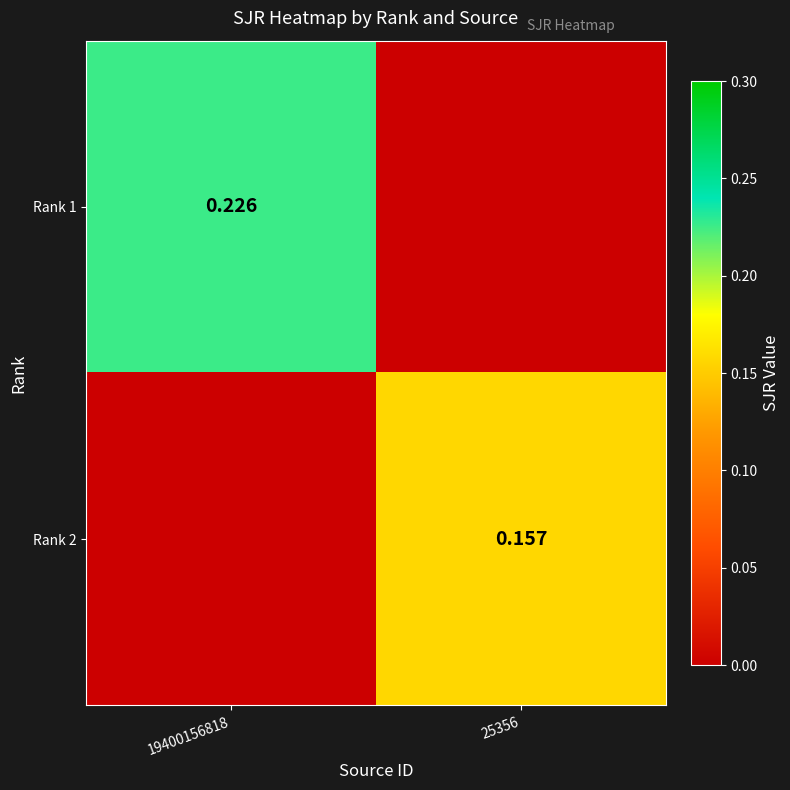

At how many categories does at least one series exceed 0?

2